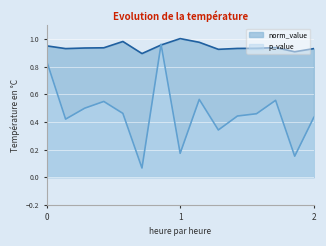

What is the sum of all p_value values?

6.9